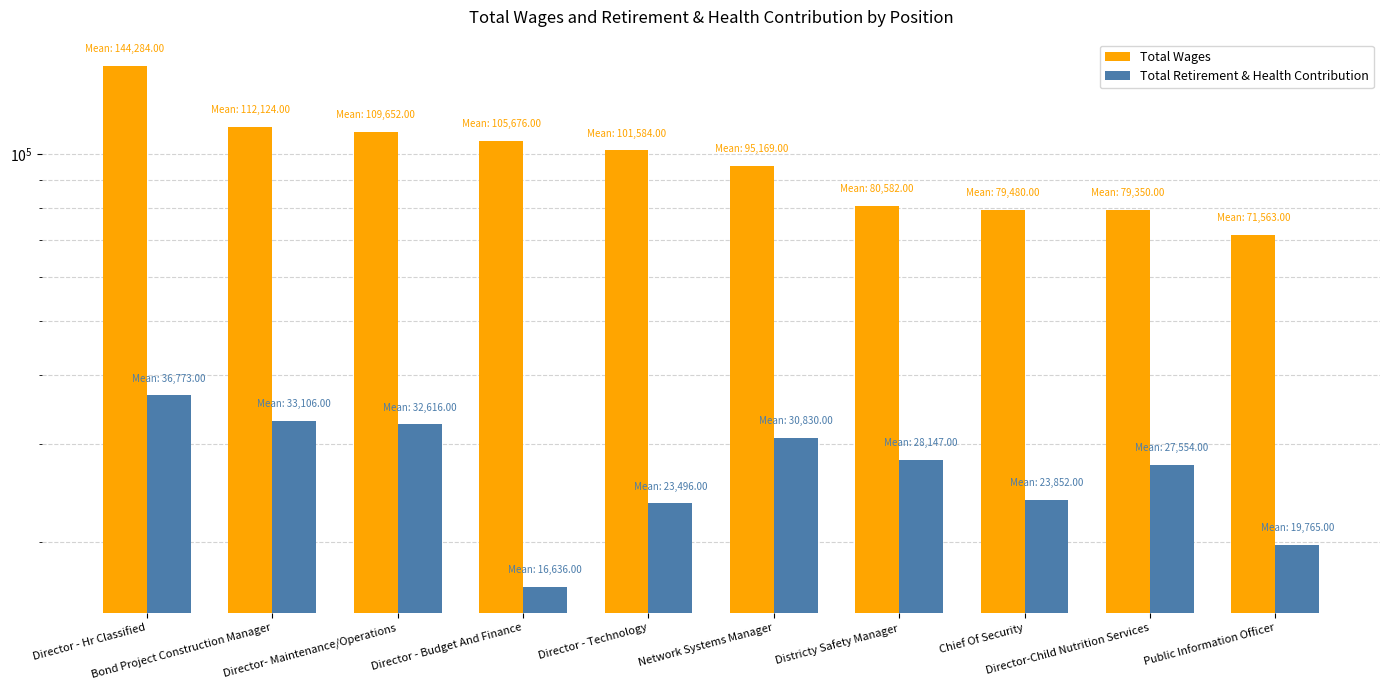

What is the average value of the Total Wages series?

97946